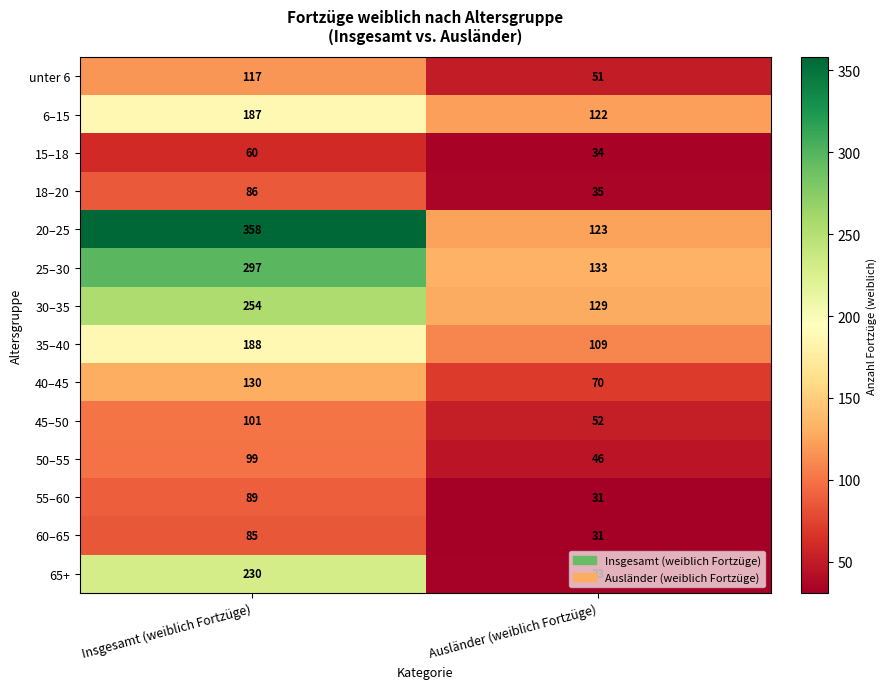

Read the 35–40 value at Insgesamt (weiblich Fortzüge), to the nearest 5.

190